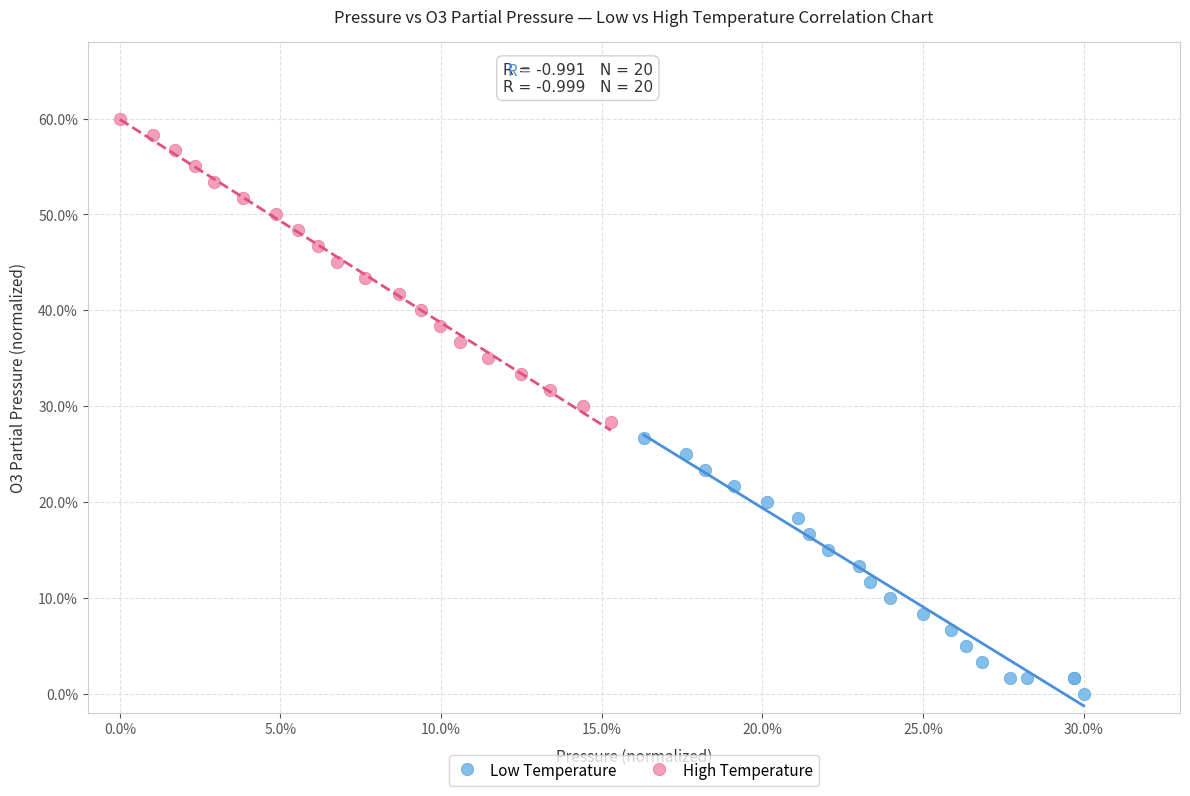

Which series reaches the maximum Y coordinate?

High Temperature